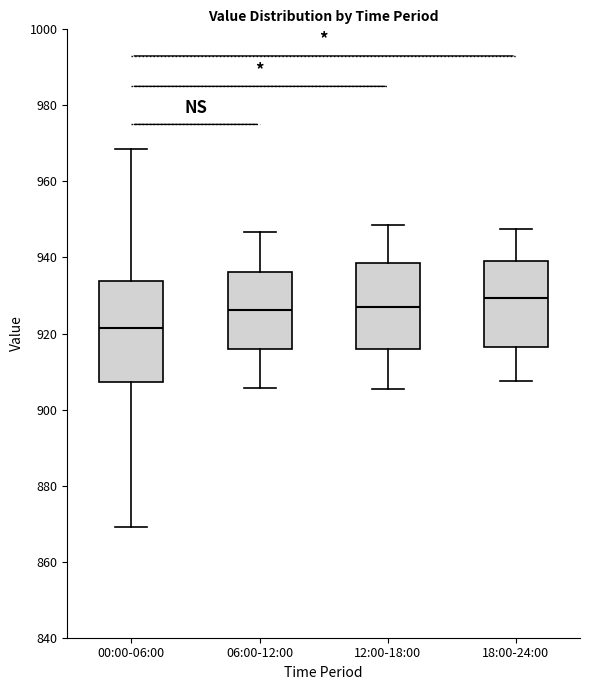

Comparing the boxes themselves (not the whiskers), which one is the tallest?

00:00-06:00